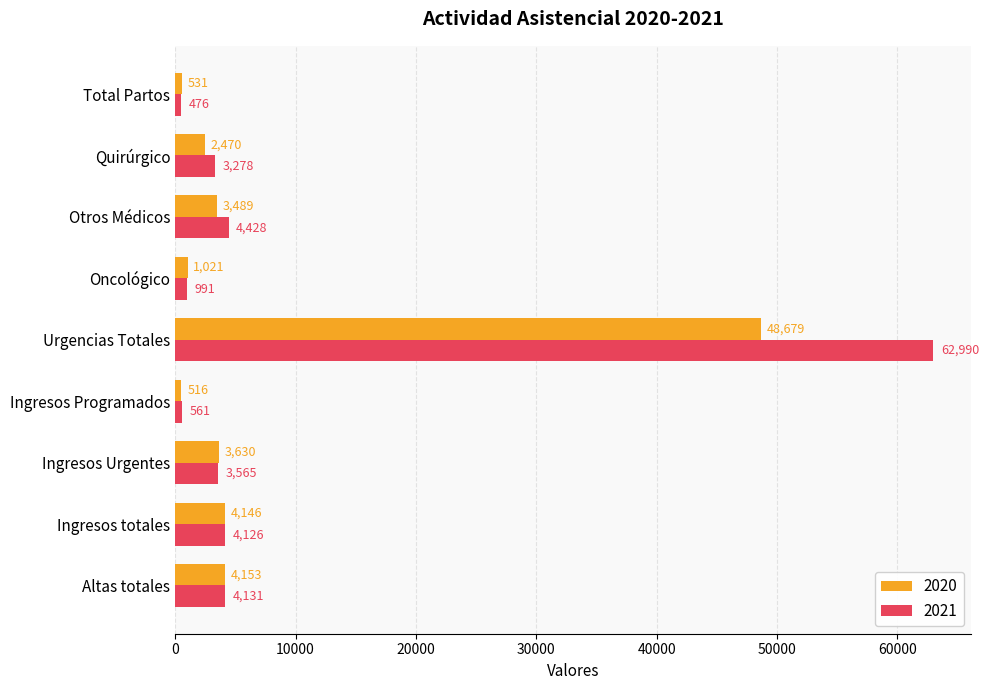

Which label corresponds to the smallest value in the chart?

Total Partos